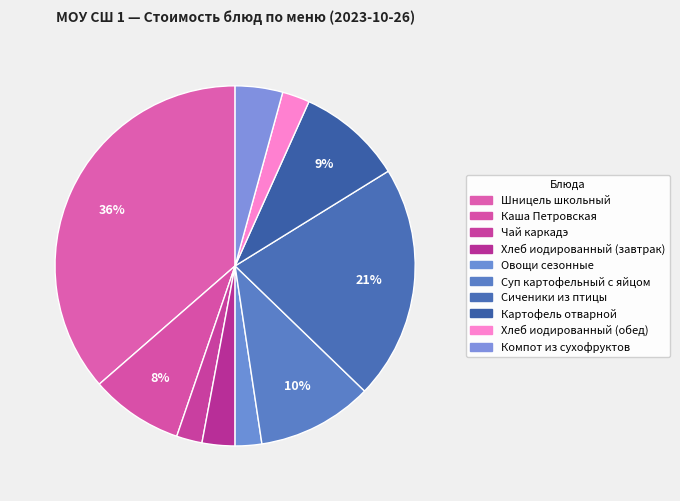

How many slices are in this pie chart?

10